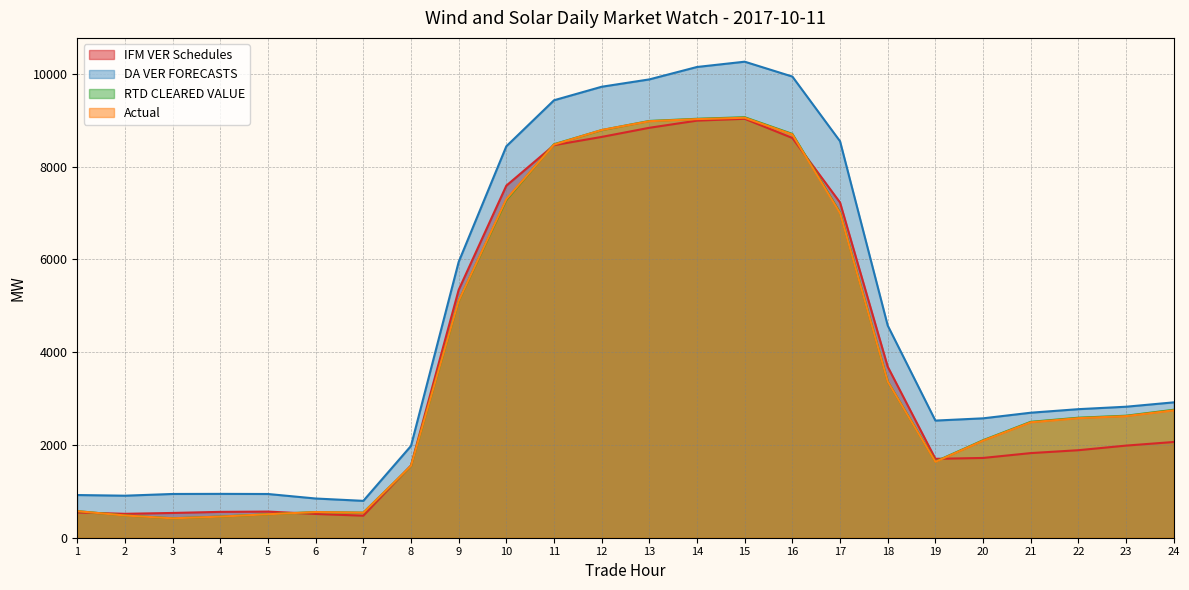

Reading left to right, what are all the values shown in this chart?

IFM VER Schedules: 544.7	515.7	534.1	557.6	563.8	512.6	475.3	1557.6	5343.8	7592.0	8465.2	8642.9	8839.8	8994.1	9033.8	8619.5	7228.1	3688.0	1701.5	1720.2	1824.9	1887.3	1986.6	2064.4
DA VER FORECASTS: 920.5	906.4	943.4	945.6	942.8	845.6	795.0	1979.2	5947.0	8440.8	9433.2	9724.8	9883.4	10151.1	10265.0	9944.5	8549.3	4575.4	2525.9	2574.7	2695.7	2772.2	2824.8	2919.1
RTD CLEARED VALUE: 573.8	480.0	419.1	456.1	506.9	553.9	540.3	1548.2	5104.8	7283.4	8485.2	8789.8	8986.9	9033.7	9066.9	8707.0	7011.5	3369.1	1642.0	2102.0	2499.0	2587.8	2630.7	2758.8
Actual: 572.9	478.9	418.5	455.3	506.4	553.6	540.4	1550.0	5107.9	7301.4	8477.4	8791.4	8981.6	9027.0	9056.2	8696.1	6999.4	3367.7	1636.5	2094.1	2489.4	2578.1	2622.2	2747.1